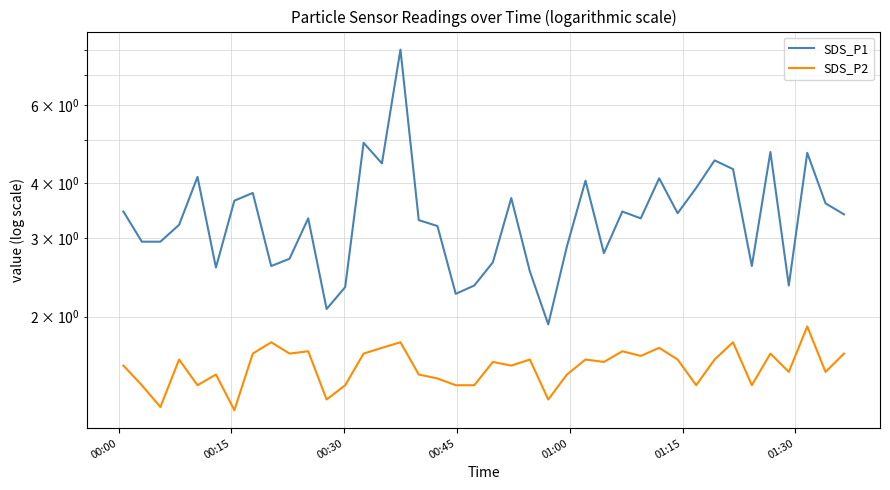

Which series has the largest total across all categories?

SDS_P1